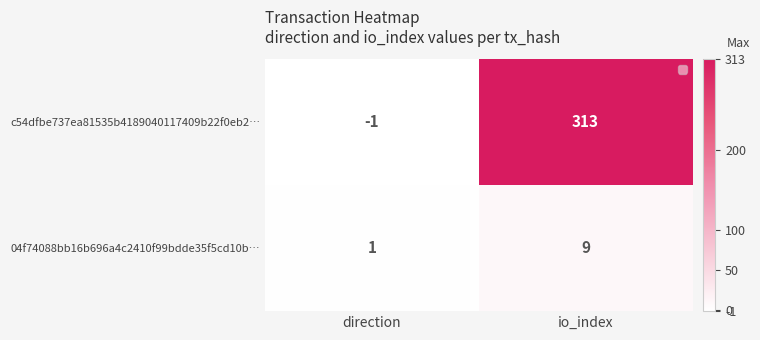

What is the maximum value shown in the chart?

313